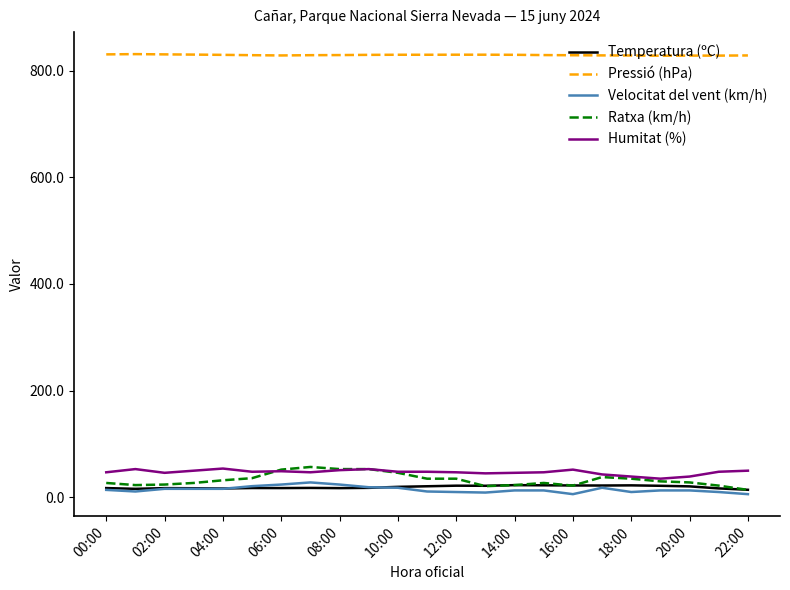

Does the chart have visible grid lines?

No